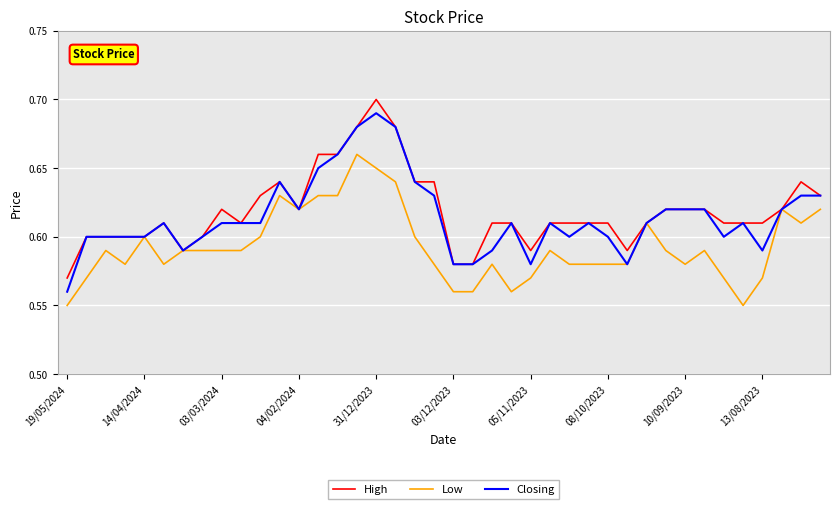

What are all the series names shown in the legend?

High, Low, Closing